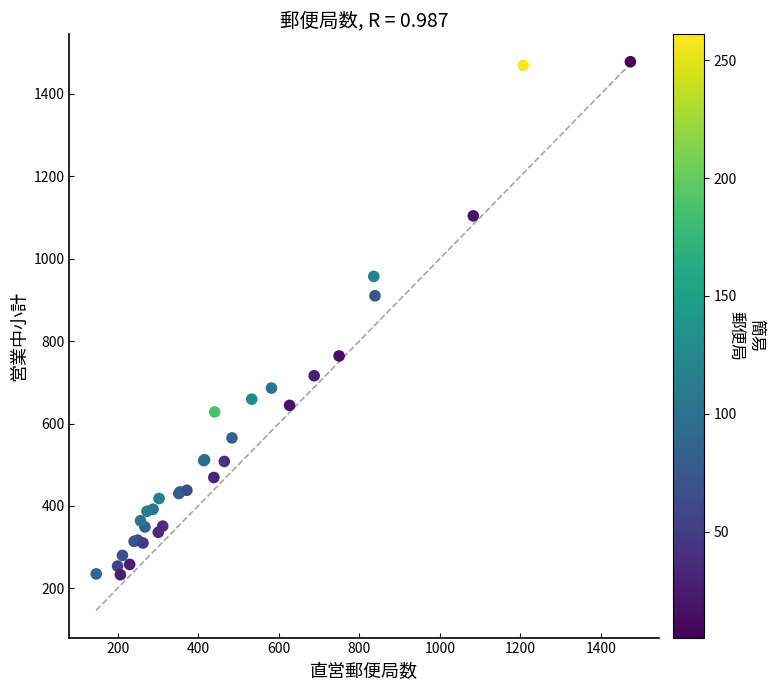

What Y value in the scatter plot is closest to 855?

910